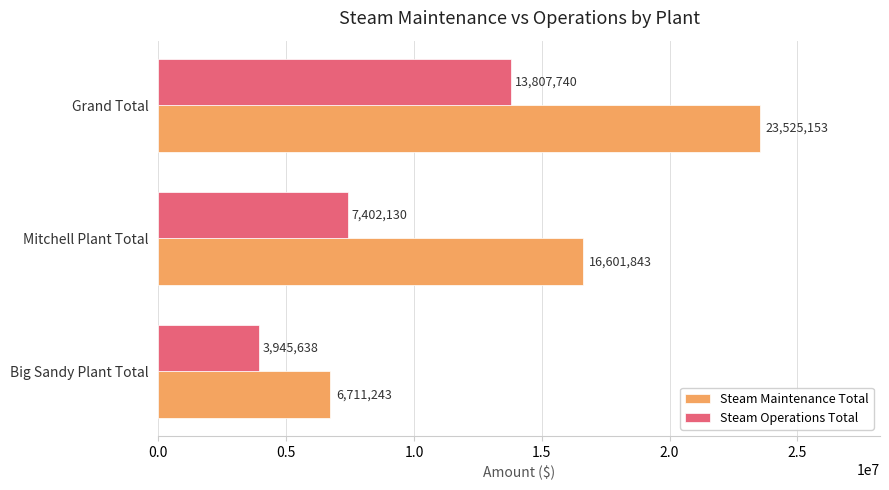

What is the minimum value for Steam Operations Total?

3945638.2